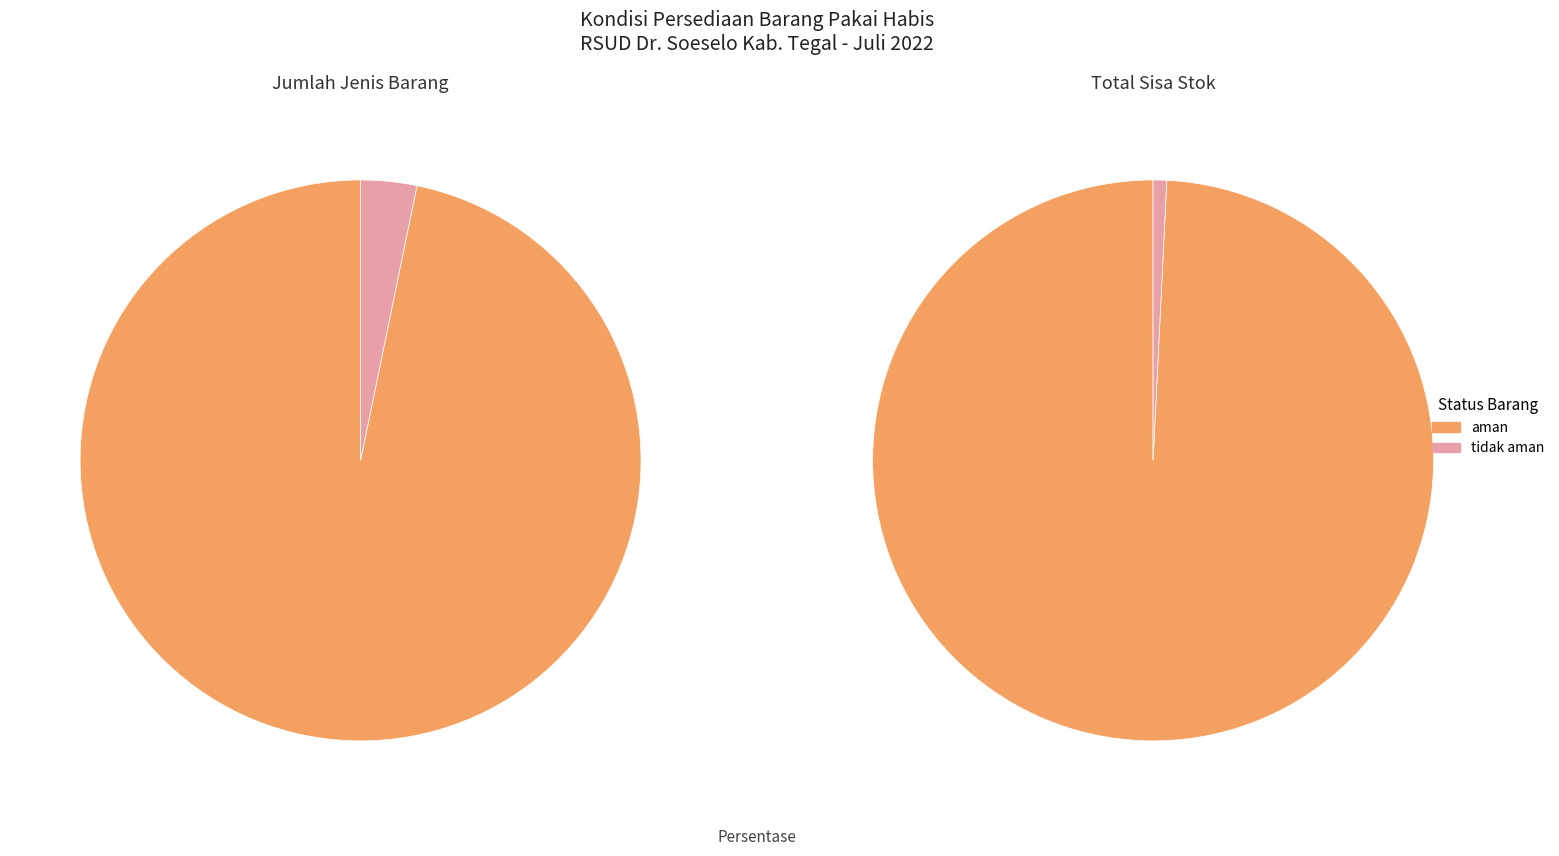

Is the sum of tidak aman and aman greater than half?

Yes